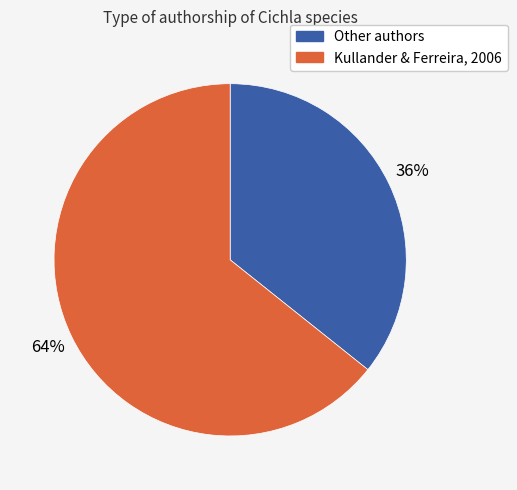

Does any single category account for the majority?

Yes